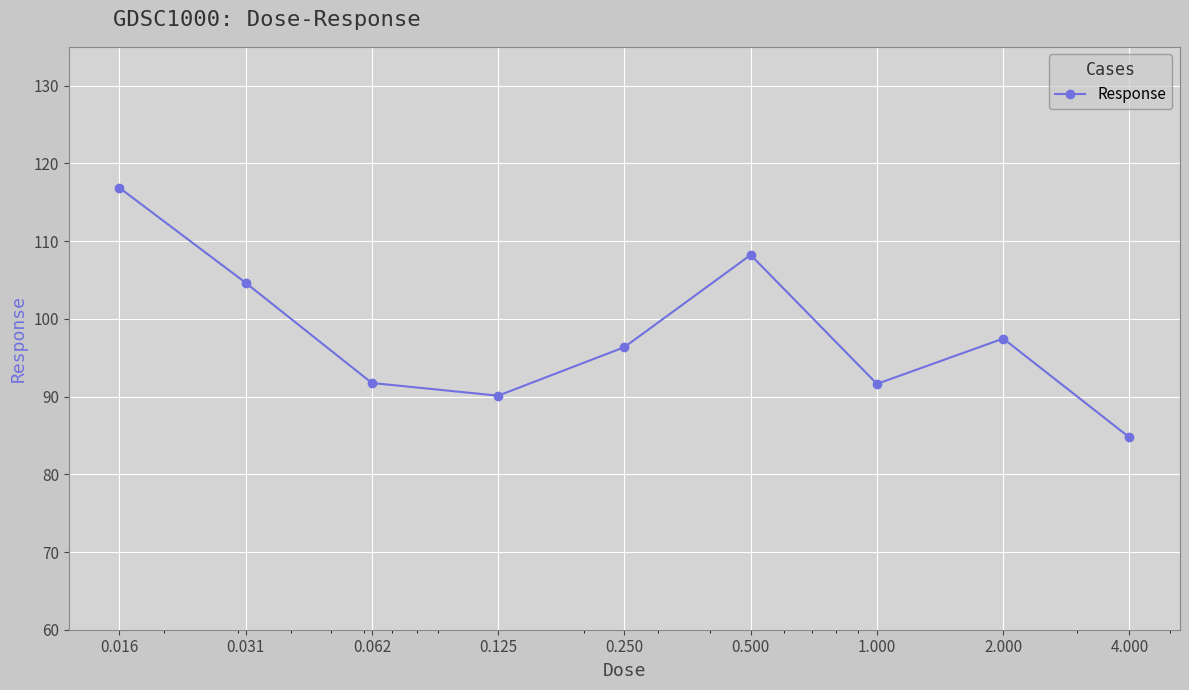

What is the difference between the maximum and minimum values?

32.1